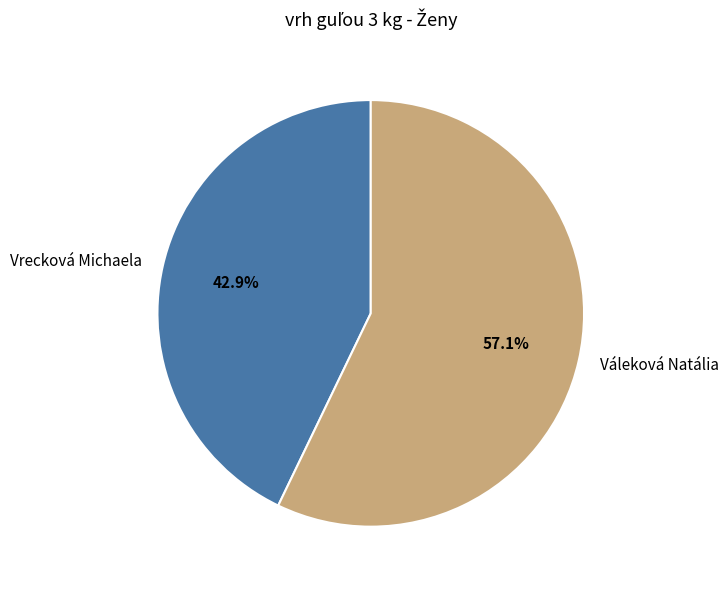

How many segments does this pie chart have?

2